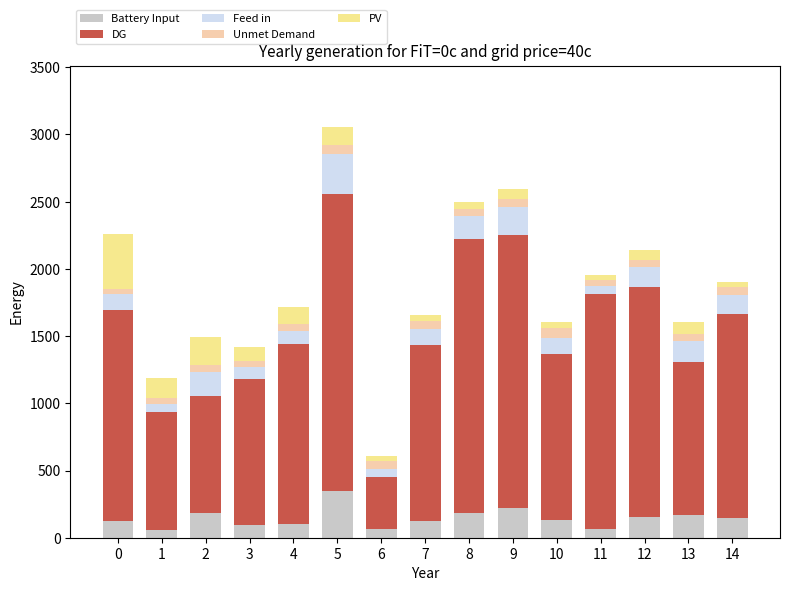

What is the sum of all Battery Input values?

2176